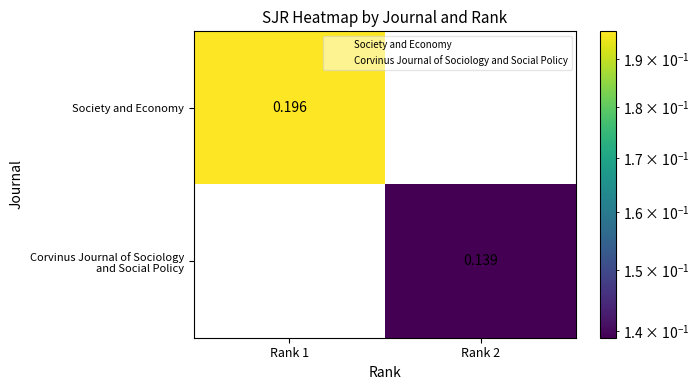

Which series has the widest spread of values?

Society and Economy